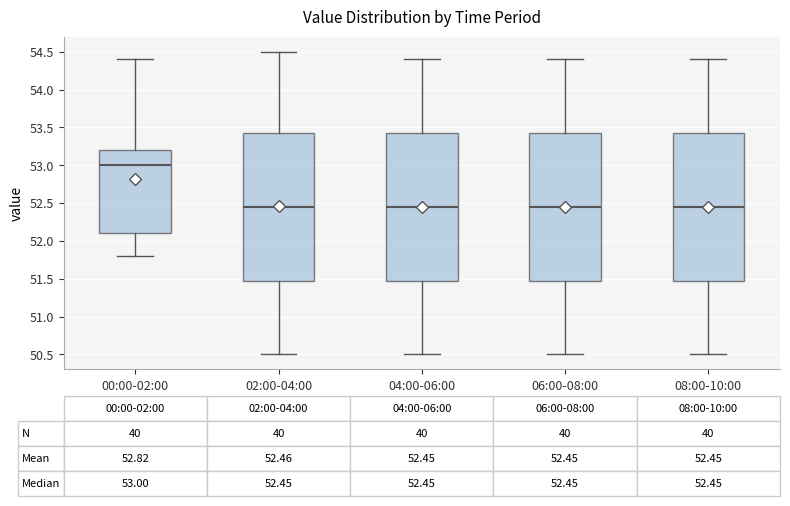

Which box's median line is the highest?

00:00-02:00